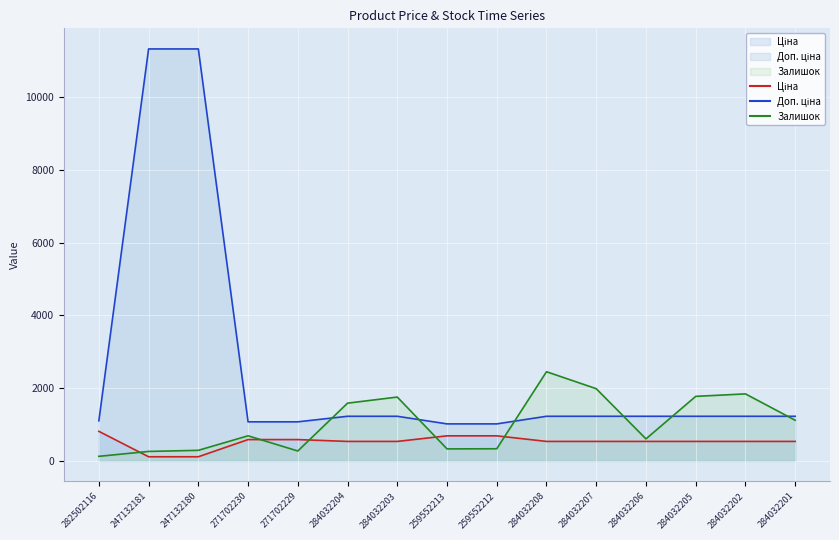

What is the lowest value of the Доп. ціна series?

1017.8